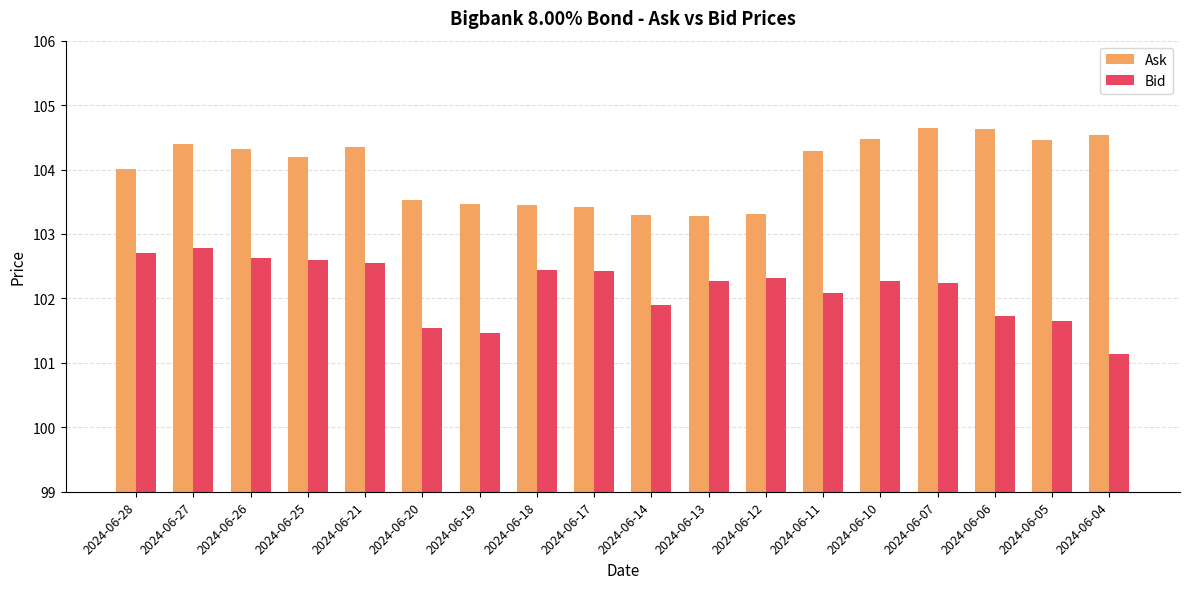

At how many categories does at least one series exceed 103?

18